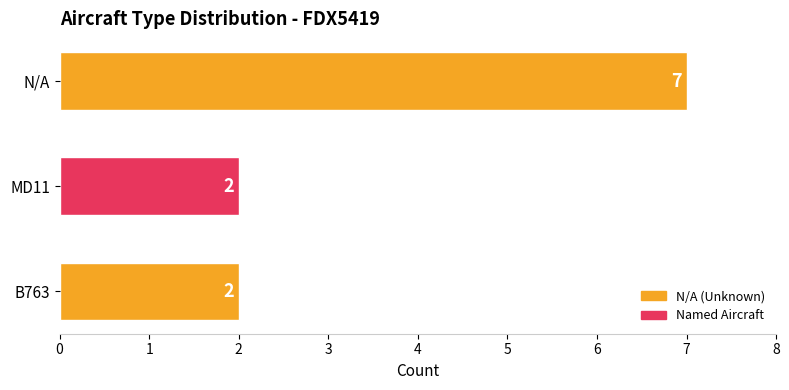

What is the change in value from MD11 to N/A?

+5